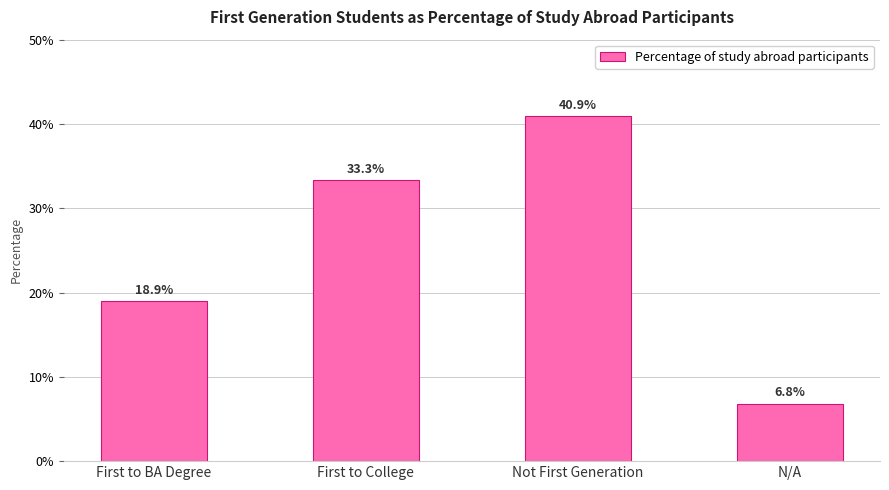

List the labels in order of value, largest first.

Not First Generation, First to College, First to BA Degree, N/A